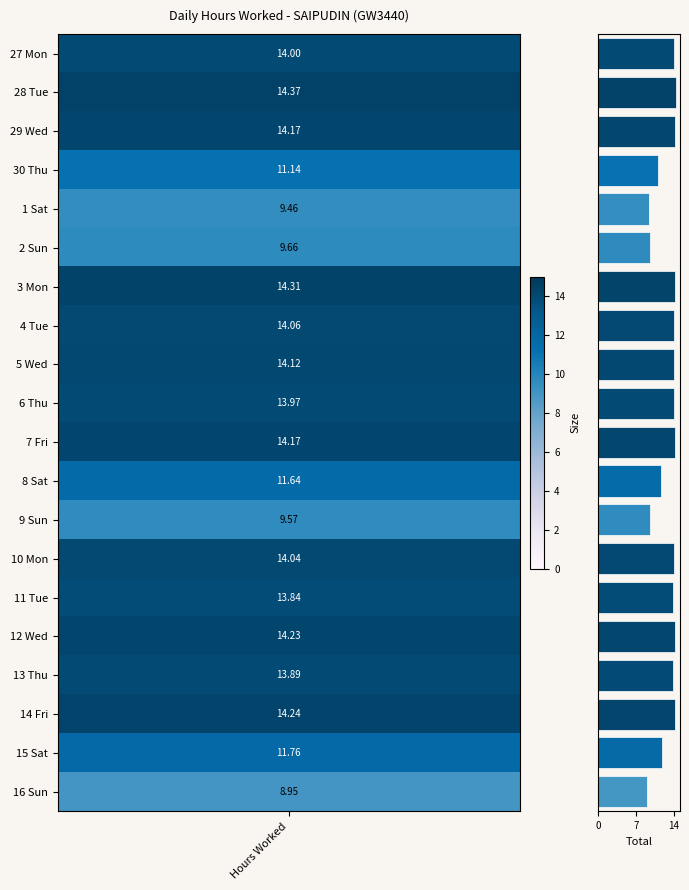

What is the greatest value displayed?

14.4